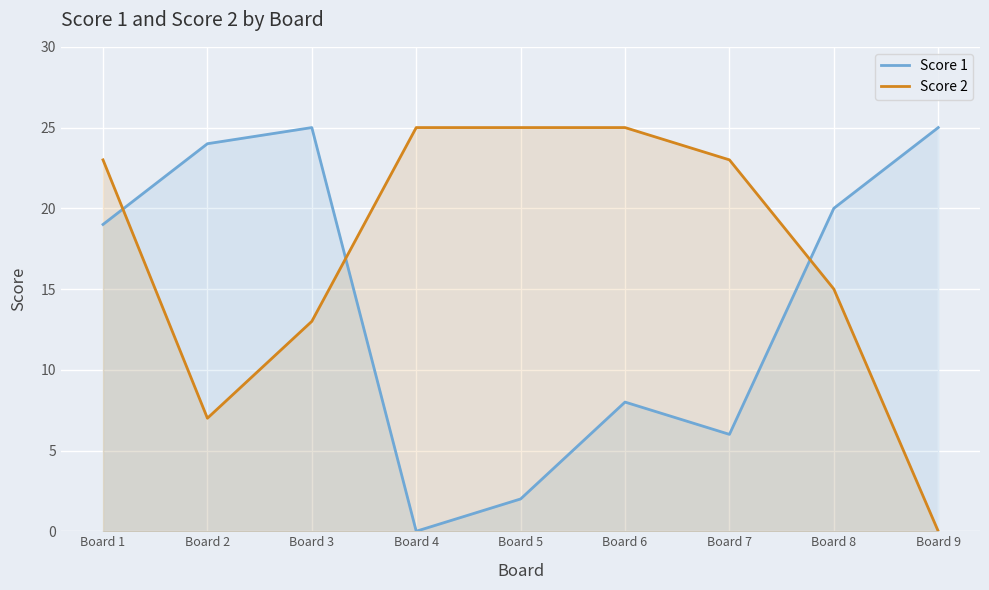

What is the sum of the Score 2 values at Board 4 and Board 3?

38